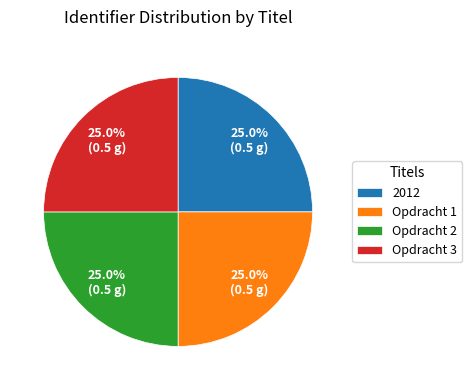

What is the ratio of the value at Opdracht 1 to the value at Opdracht 2?

1.0